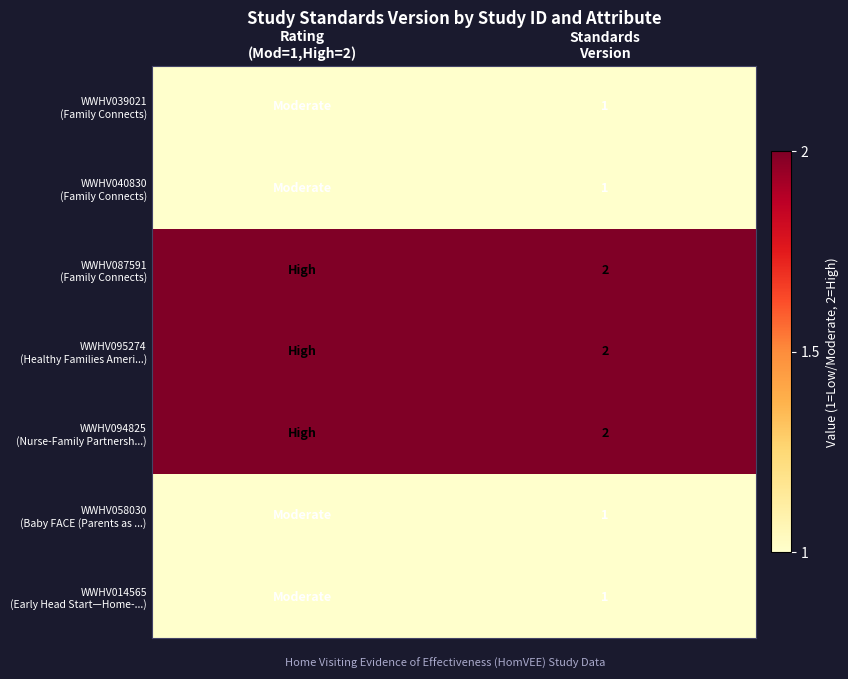

What is the average value of the WWHV094825 (Nurse-Family Partnersh...) series?

2